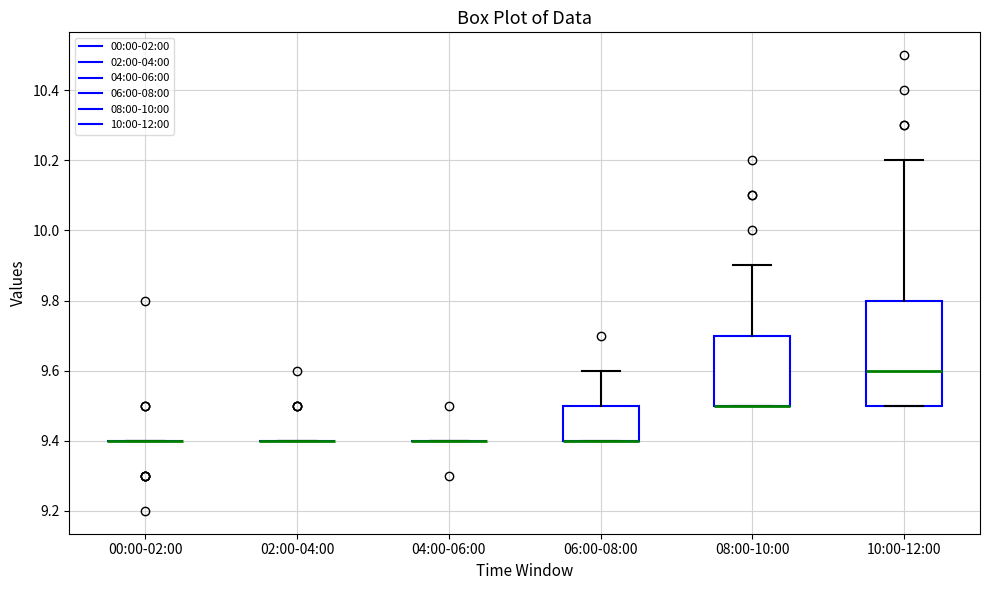

Where does the upper whisker of the box for 08:00-10:00 end on the y-axis? The values are not printed on the chart, so give them approximately, as read against the axis.

9.9